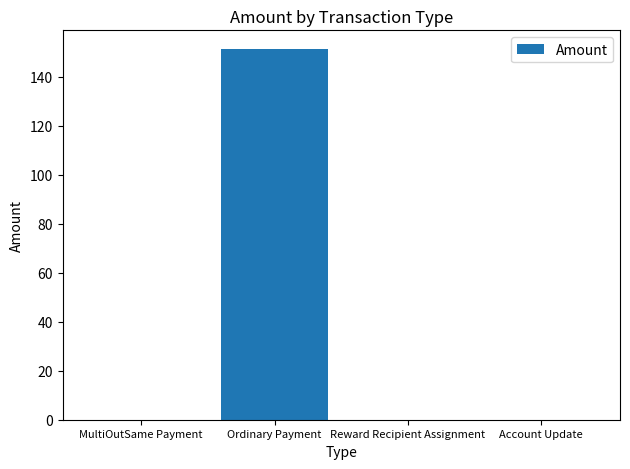

What is the sum of all values?

151.3